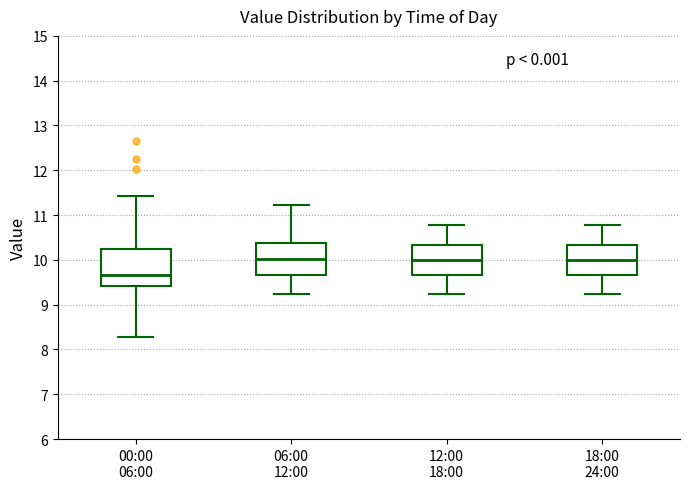

Reading left to right, read every box against the y-axis: the position of its median line, the range the box covers, and the ends of its whiskers. The values are not printed on the chart, so give them approximately, as read against the axis.

00:00 06:00: median 9.7, box 9.4 to 10.2, whiskers 8.3 to 11.4
06:00 12:00: median 10.0, box 9.7 to 10.4, whiskers 9.2 to 11.2
12:00 18:00: median 10.0, box 9.7 to 10.3, whiskers 9.2 to 10.8
18:00 24:00: median 10.0, box 9.7 to 10.3, whiskers 9.2 to 10.8